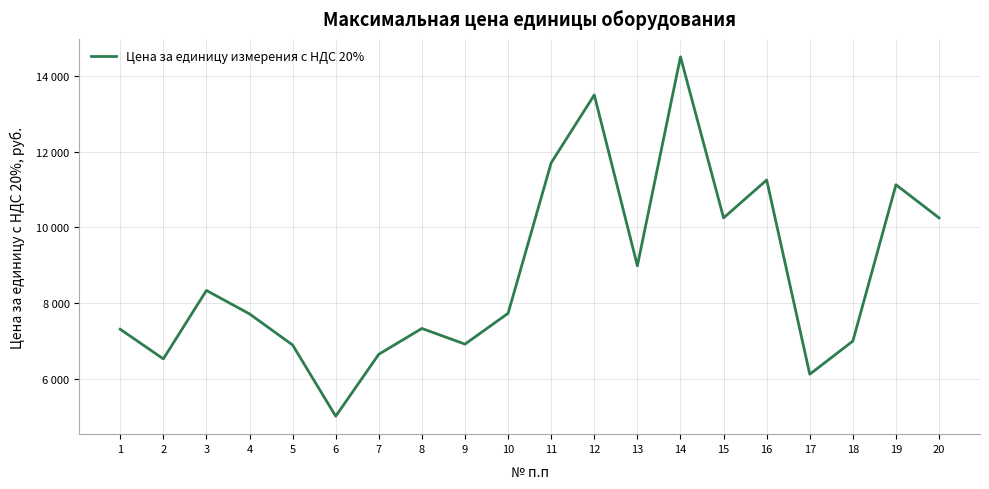

Does the chart have visible grid lines?

Yes